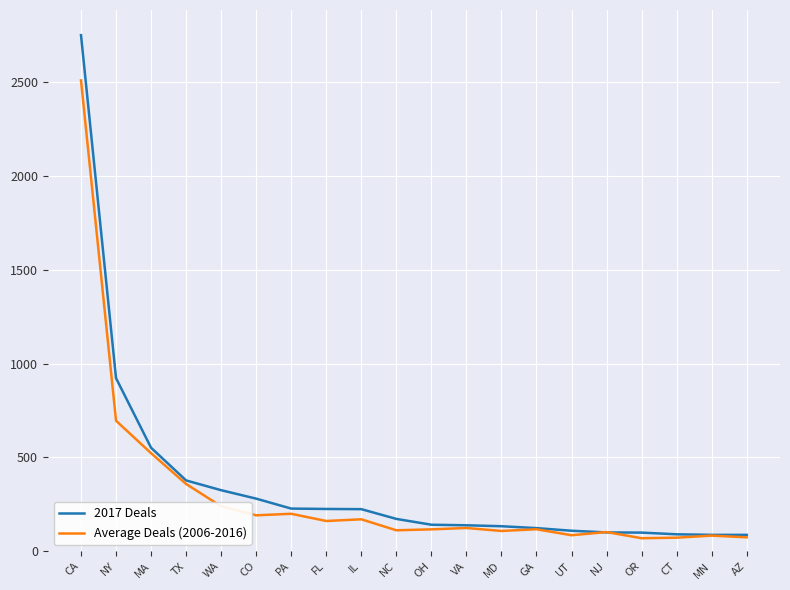

At which label is Average Deals (2006-2016) closest to 1288?

NY